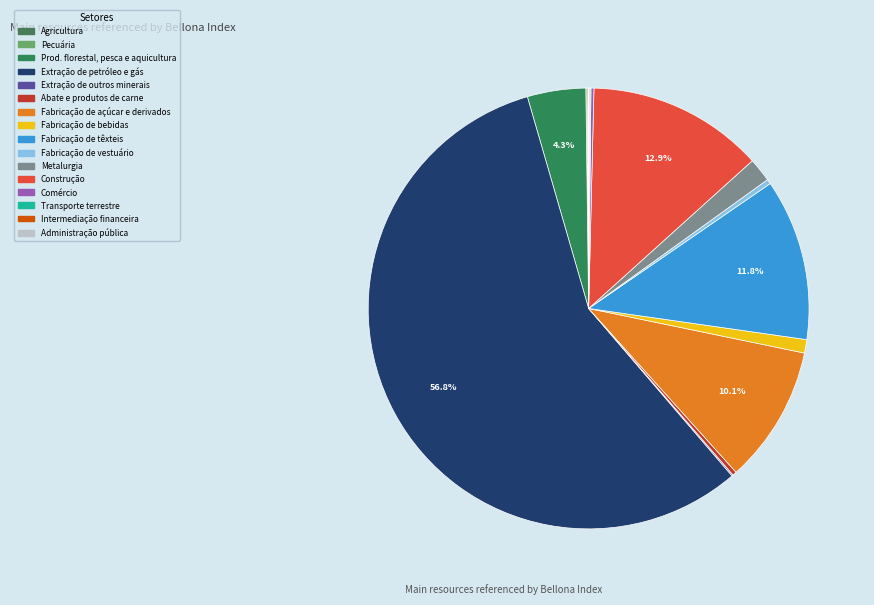

What is the smallest slice in the pie chart?

Administração pública